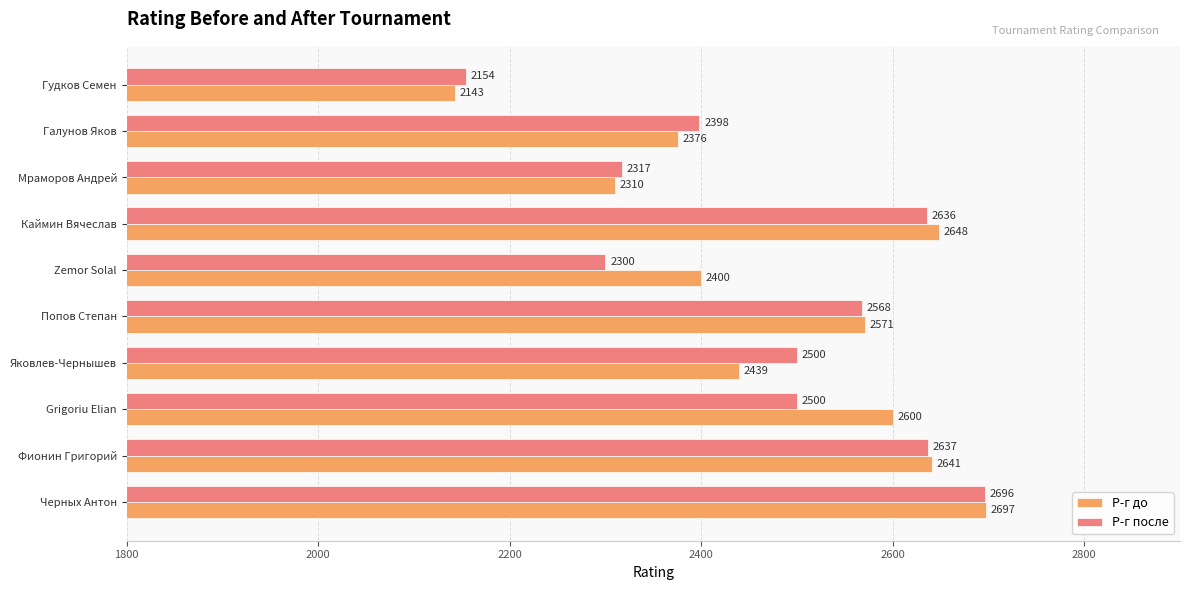

At which label is Р-г после closest to 2425?

Галунов Яков